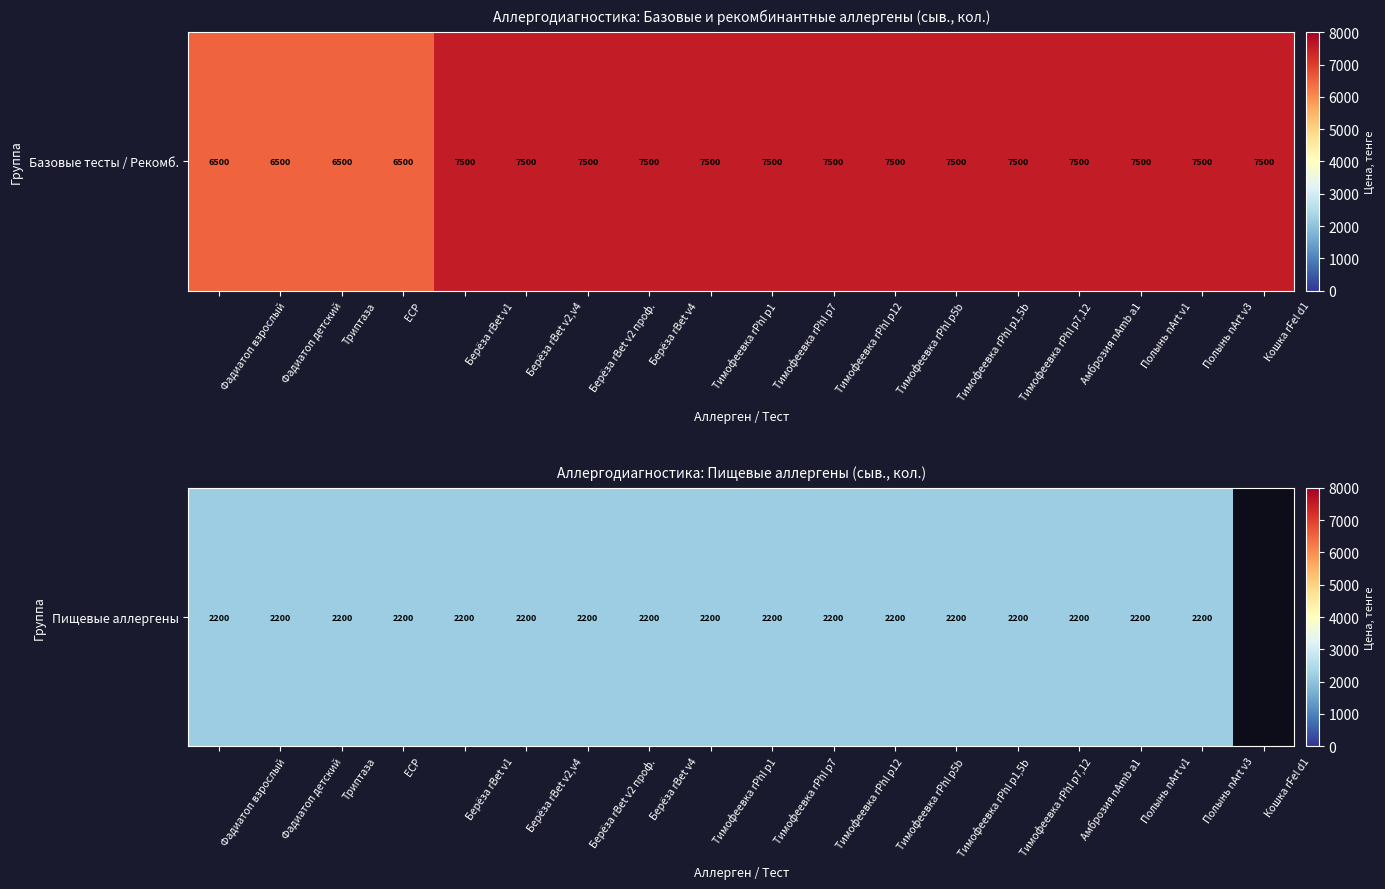

How many data points are less than 7500?

4